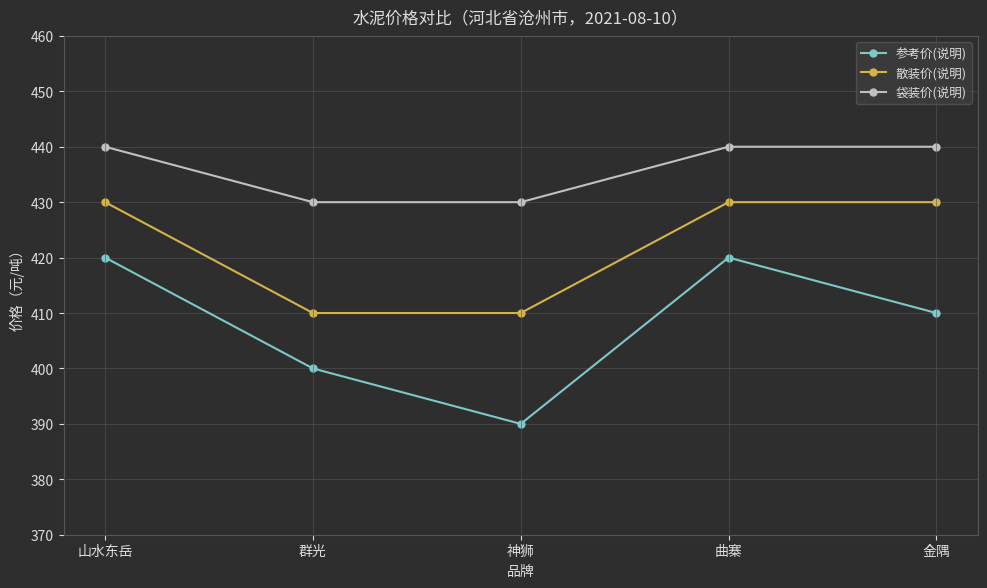

Reading left to right, transcribe all the data shown in this chart.

参考价(说明): 山水东岳=420	群光=400	神狮=390	曲寨=420	金隅=410
散装价(说明): 山水东岳=430	群光=410	神狮=410	曲寨=430	金隅=430
袋装价(说明): 山水东岳=440	群光=430	神狮=430	曲寨=440	金隅=440